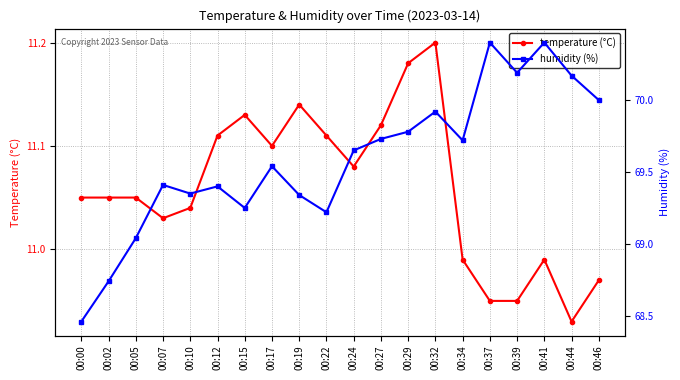

What is the minimum value shown in the chart?

10.9